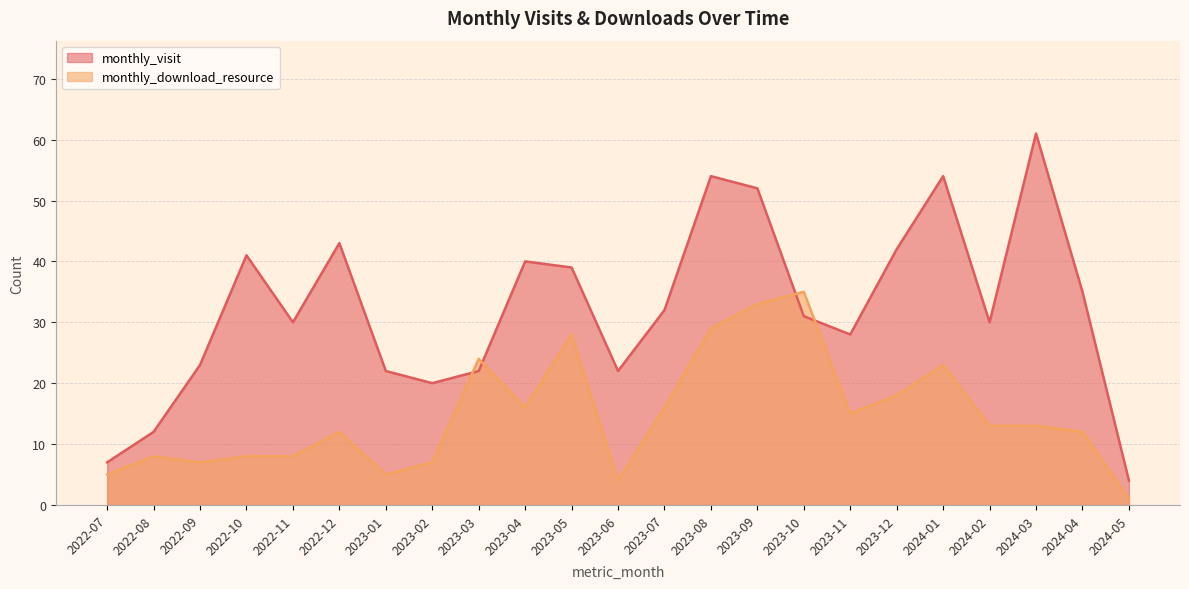

Which category has the lowest value across all series?

2024-05